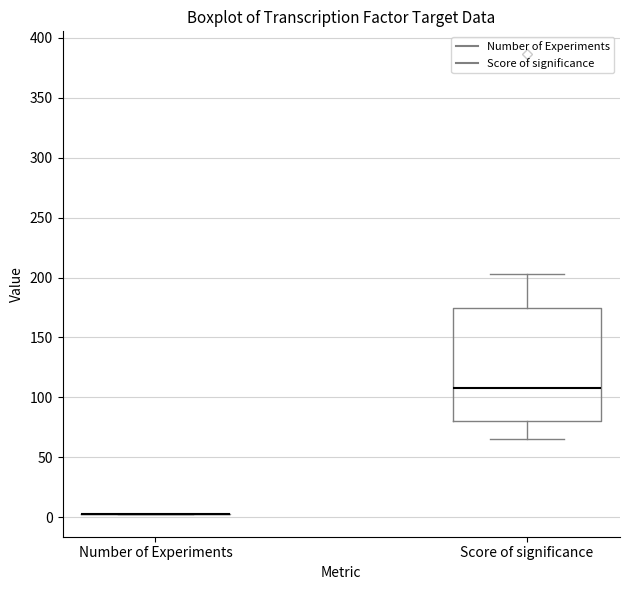

Reading left to right, read every box against the y-axis: the position of its median line, the range the box covers, and the ends of its whiskers. The values are not printed on the chart, so give them approximately, as read against the axis.

Number of Experiments: box collapsed to a line at 5, whiskers 5 to 5
Score of significance: median 110, box 80 to 175, whiskers 65 to 205